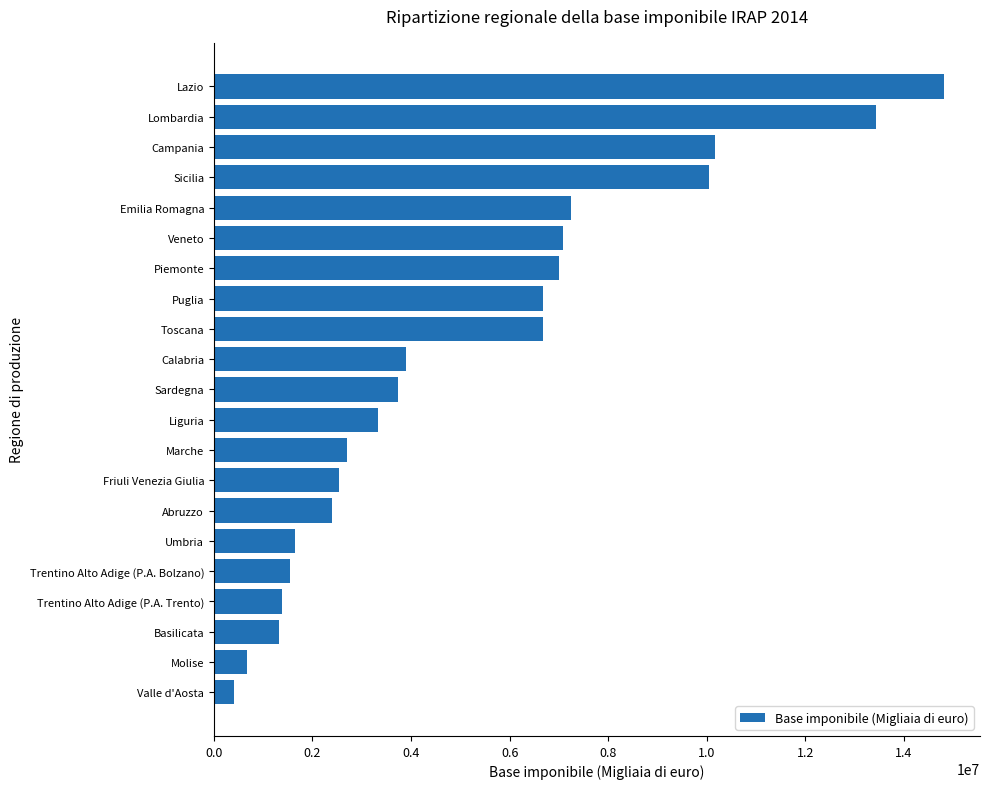

Which label corresponds to the largest value in the chart?

Lazio